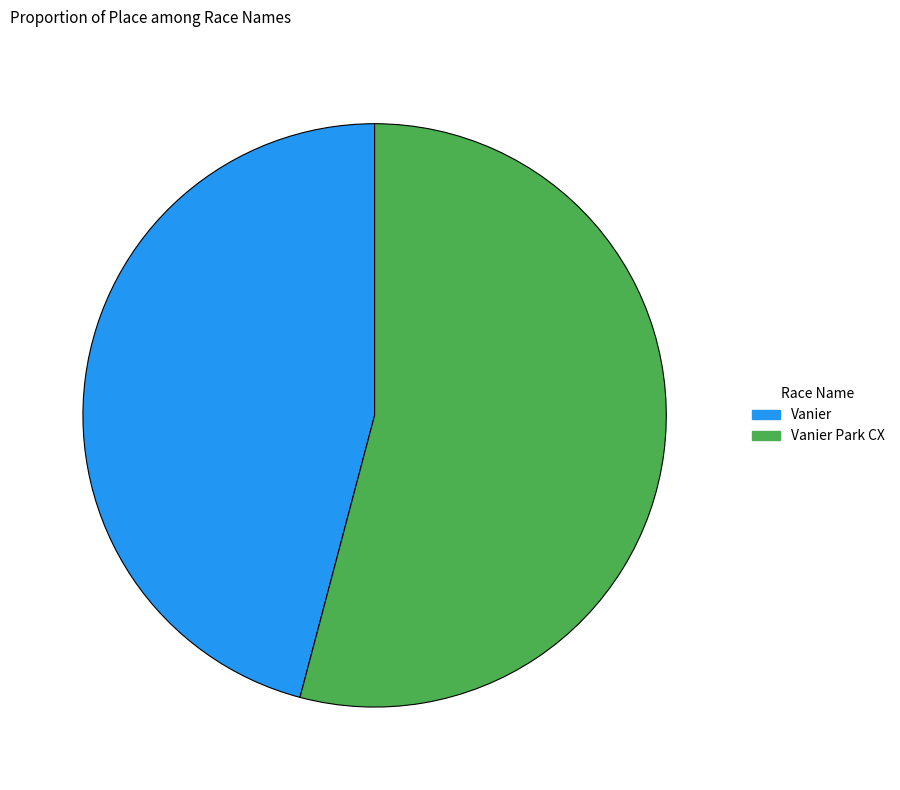

Does Vanier Park CX account for over 50% of the chart?

Yes